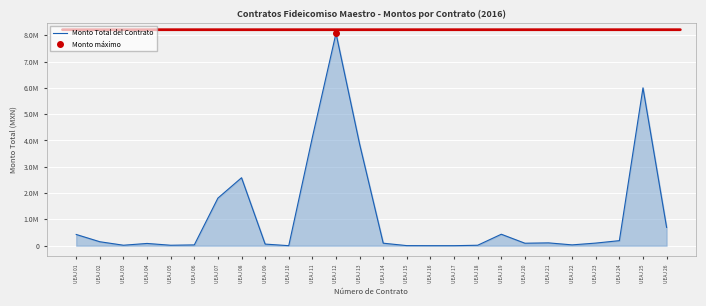

What is the ratio of the value at UEAJ 21 to the value at UEAJ 18?

6.4